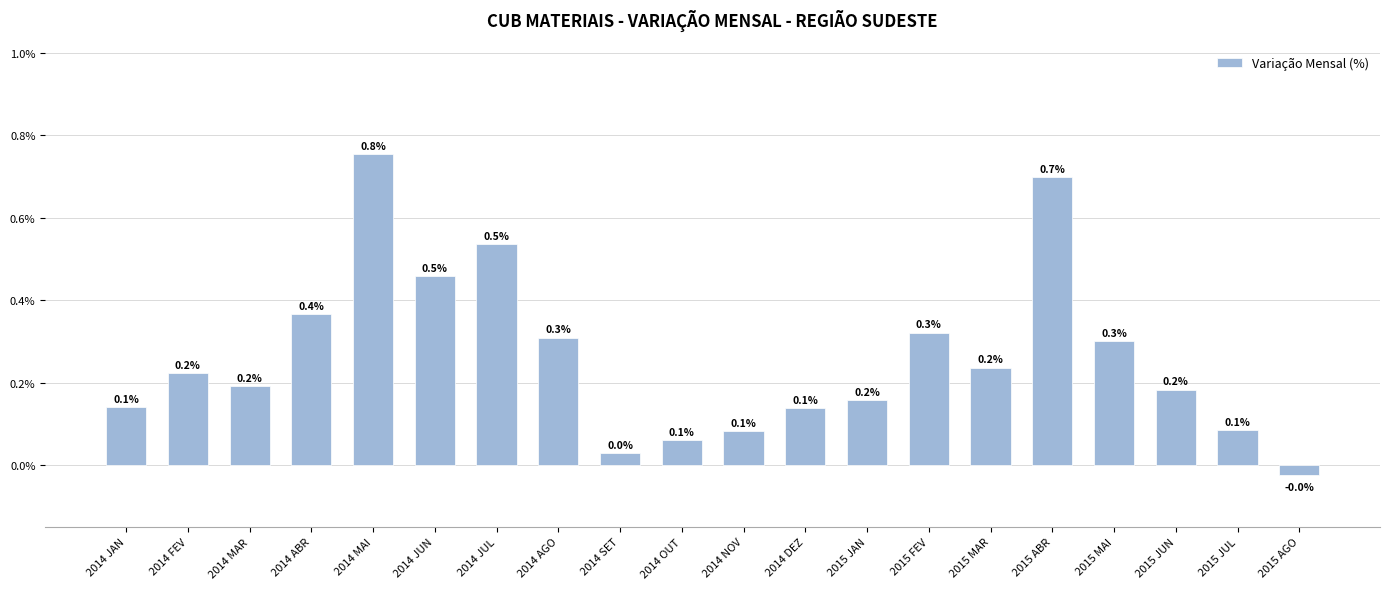

How many negative values are there?

1